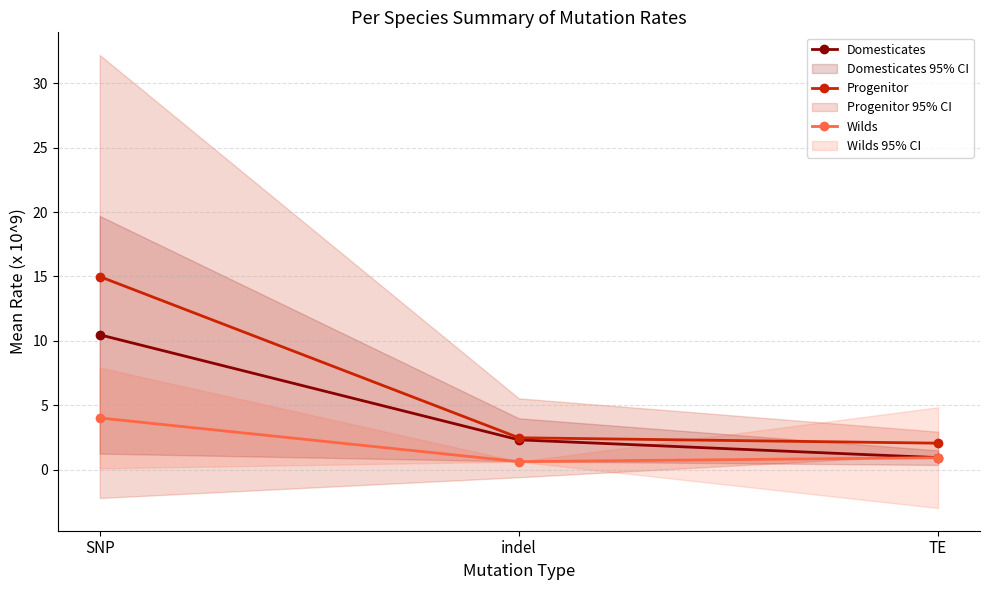

True or false: Wilds has a value of 0.2 at indel.

False